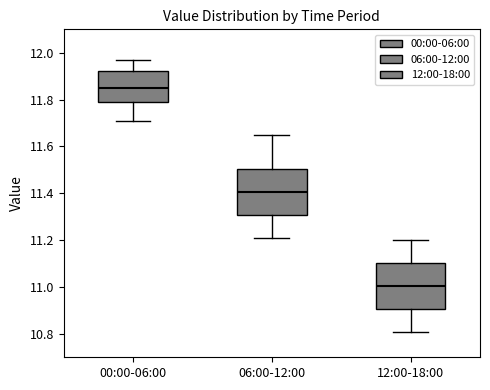

Reading left to right, read every box against the y-axis: the position of its median line, the range the box covers, and the ends of its whiskers. The values are not printed on the chart, so give them approximately, as read against the axis.

00:00-06:00: median 11.86, box 11.80 to 11.92, whiskers 11.72 to 11.98
06:00-12:00: median 11.40, box 11.30 to 11.50, whiskers 11.22 to 11.66
12:00-18:00: median 11.00, box 10.90 to 11.10, whiskers 10.82 to 11.20